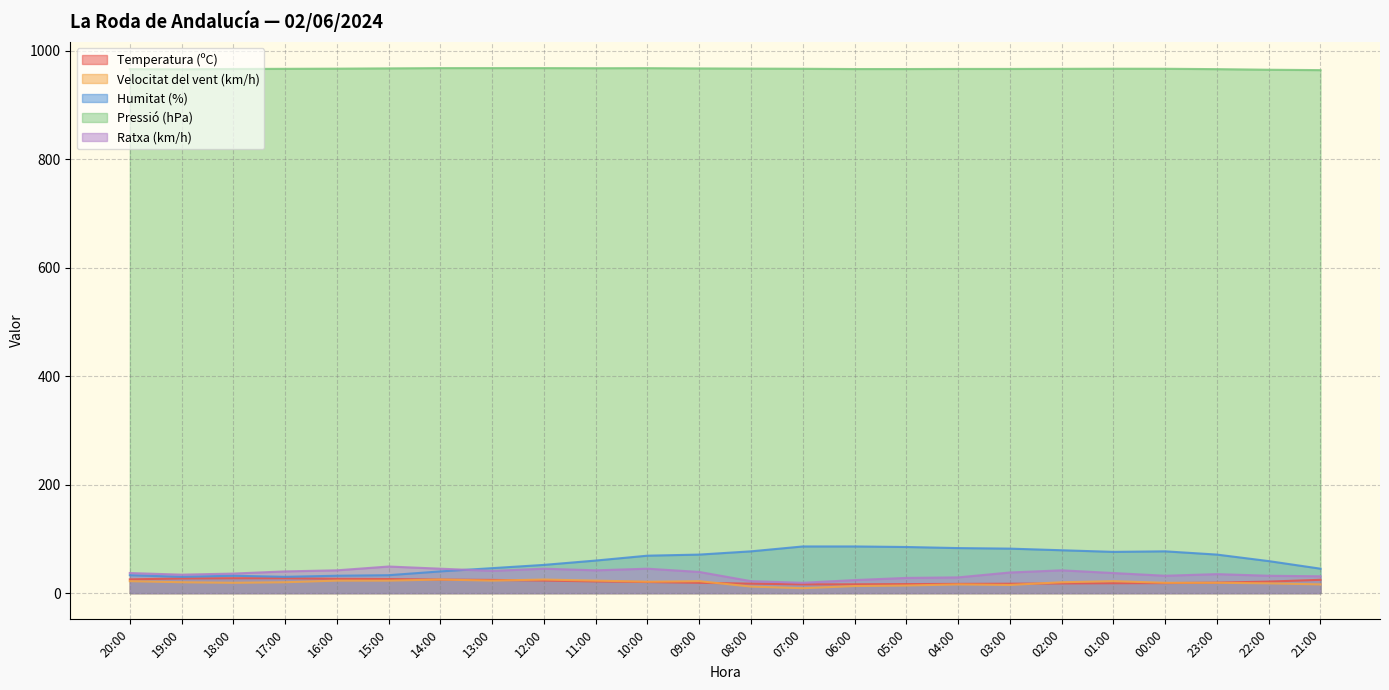

Reading right to left, transcribe all the data shown in this chart.

Temperatura (ºC): 24.5	21.2	19.3	18.4	18.2	17.8	17.3	17.0	16.6	16.2	16.1	17.4	19.0	20.4	21.5	23.1	24.3	24.9	25.9	26.3	27.4	27.4	27.0	25.3
Velocitat del vent (km/h): 16.0	18.0	19.0	19.0	22.0	20.0	15.0	16.0	14.0	13.0	9.0	12.0	22.0	21.0	23.0	25.0	23.0	25.0	23.0	23.0	20.0	19.0	20.0	22.0
Humitat (%): 45.0	59.0	71.0	77.0	76.0	79.0	82.0	83.0	85.0	86.0	86.0	77.0	71.0	69.0	60.0	52.0	46.0	40.0	33.0	32.0	30.0	32.0	30.0	33.0
Pressió (hPa): 964.3	965.0	966.1	966.8	966.9	966.7	966.5	966.5	966.3	966.3	966.8	967.1	967.4	967.9	967.8	968.0	968.0	968.0	967.5	967.0	966.7	966.4	965.9	966.1
Ratxa (km/h): 31.0	32.0	35.0	32.0	37.0	42.0	38.0	29.0	28.0	24.0	19.0	22.0	39.0	45.0	42.0	45.0	41.0	45.0	49.0	42.0	40.0	36.0	34.0	37.0